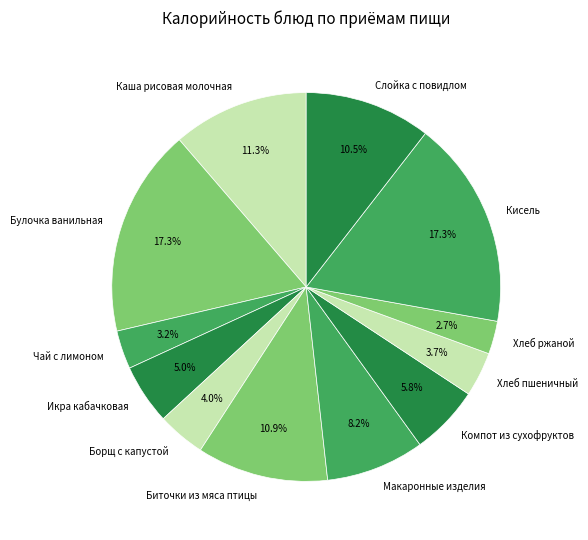

Is it true that Кисель is 17% of the pie?

True